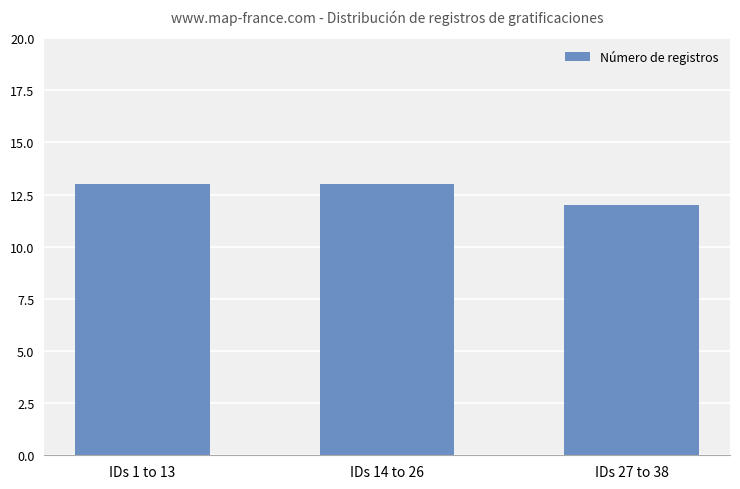

Are the bars grouped side by side (vs. stacked)?

No